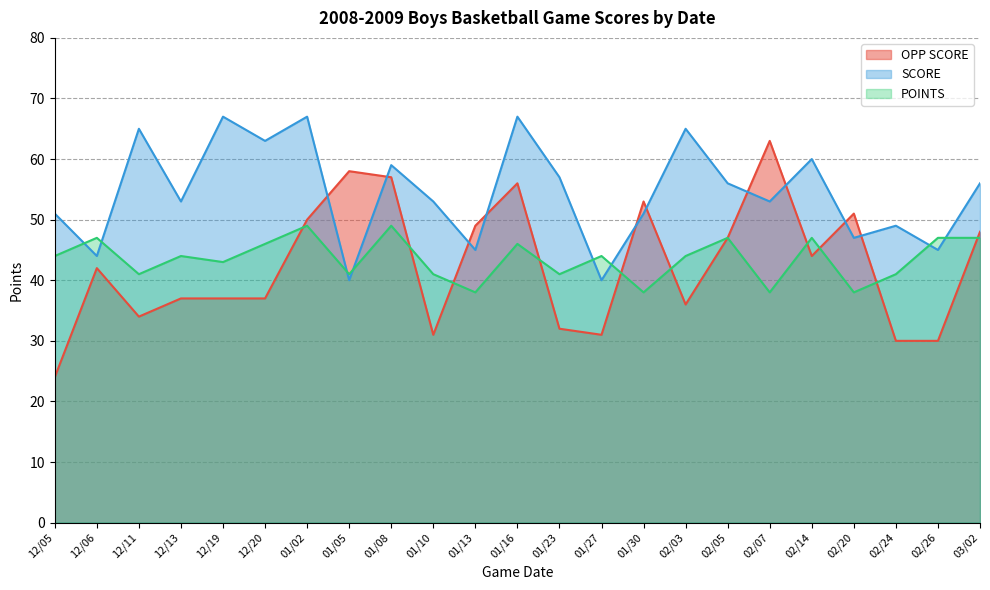

What value does the SCORE series have at 02/03?

65